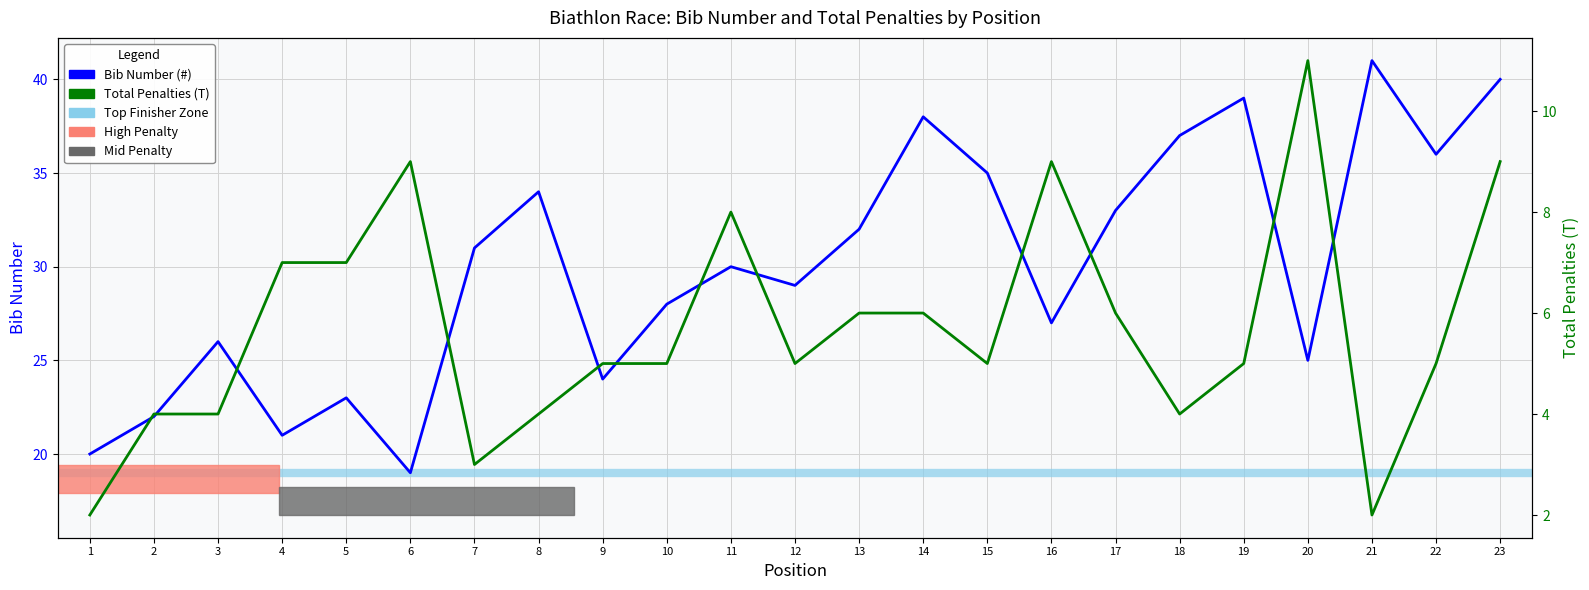

What is the difference between the maximum and minimum values in the Total Penalties (T) series?

9